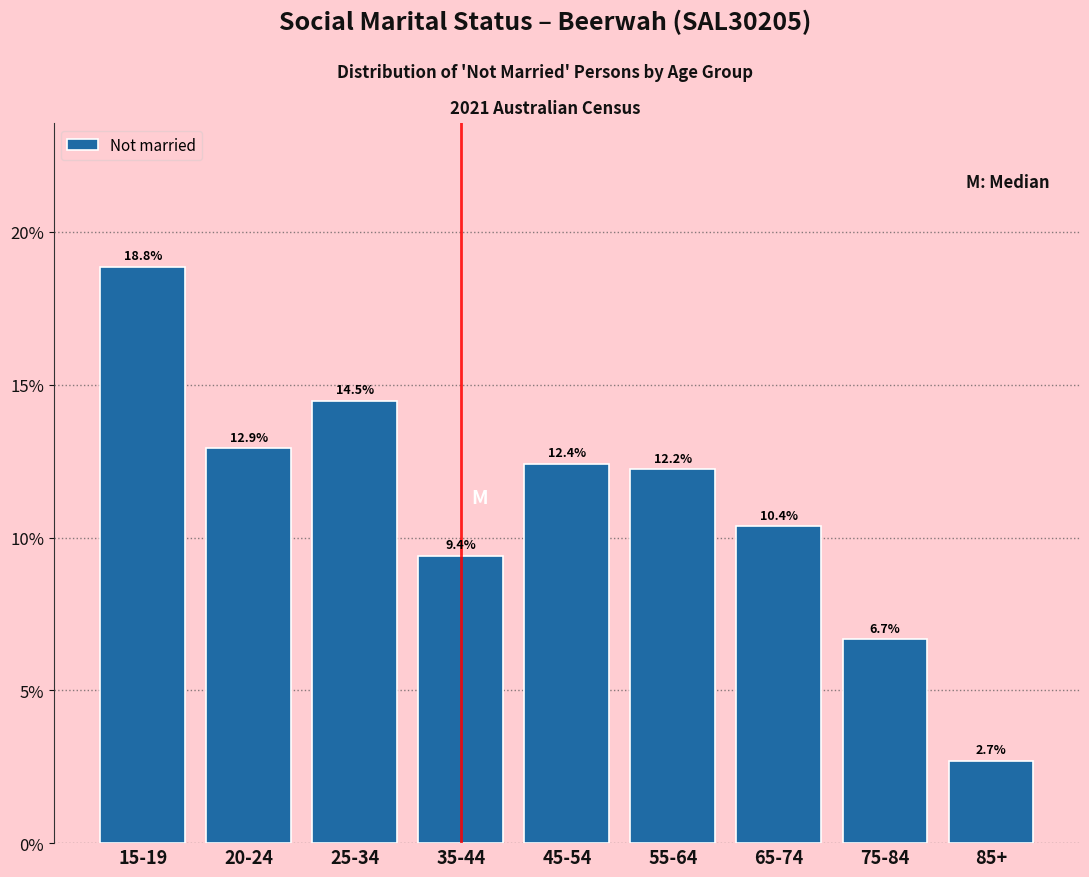

Reading right to left, what are all the values shown in this chart?

2.7	6.7	10.4	12.2	12.4	9.4	14.5	12.9	18.8